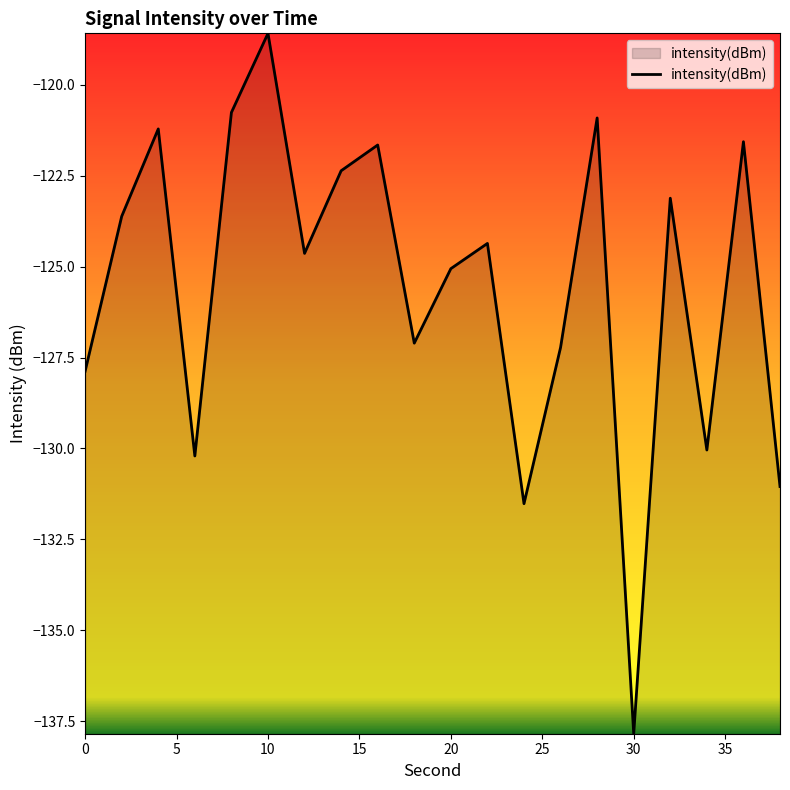

What is the difference between the maximum and minimum values?

19.3